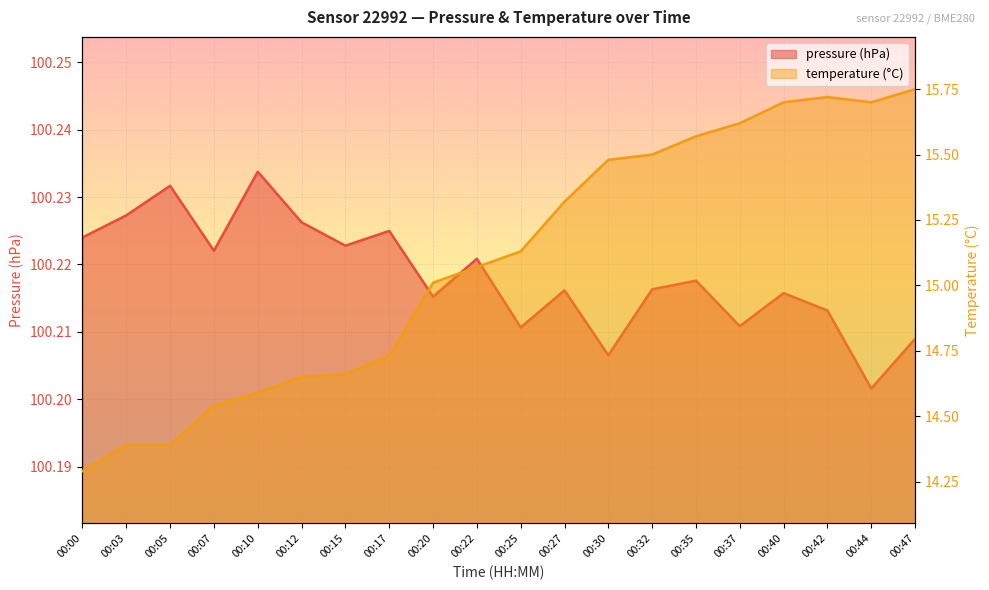

What is the spread (max minus min) of values at 00:32?

84.7